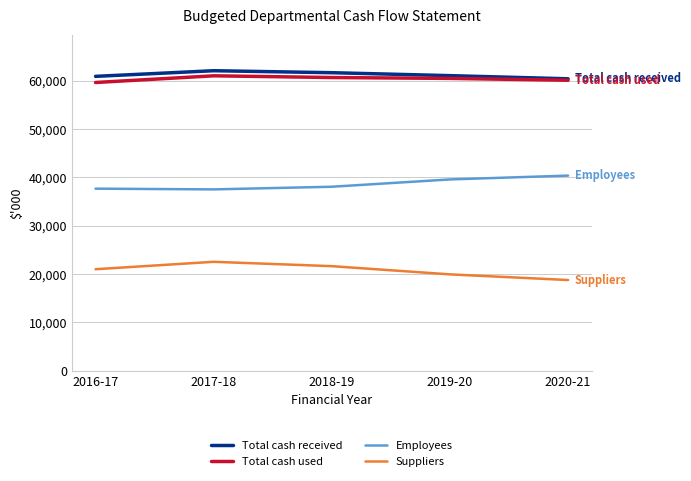

Rank the series by their maximum value, from lowest to highest.

Suppliers, Employees, Total cash used, Total cash received